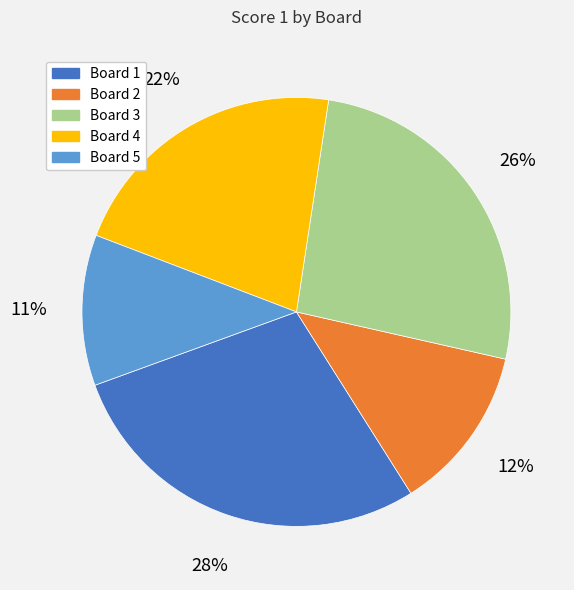

To the nearest percent, what is the difference between the largest and smallest slice percentages?

17%